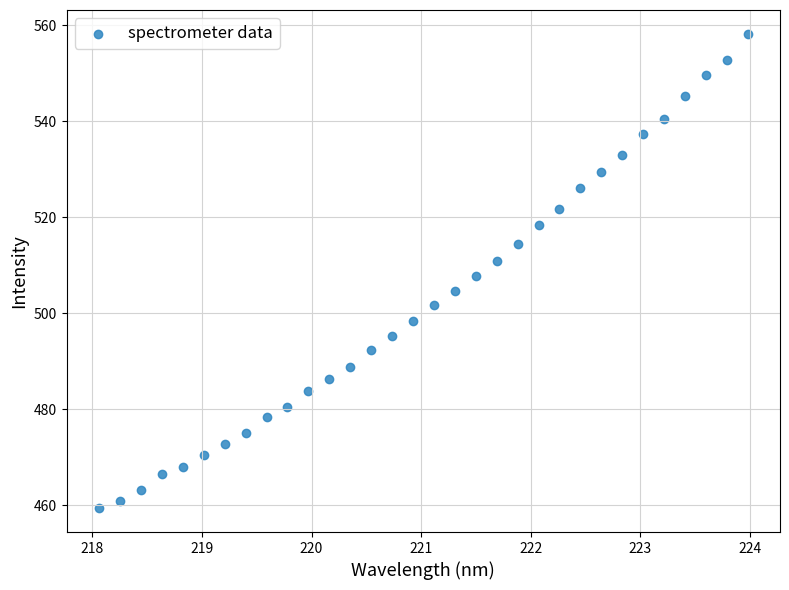

What is the range of Y values (max minus min)?

98.8